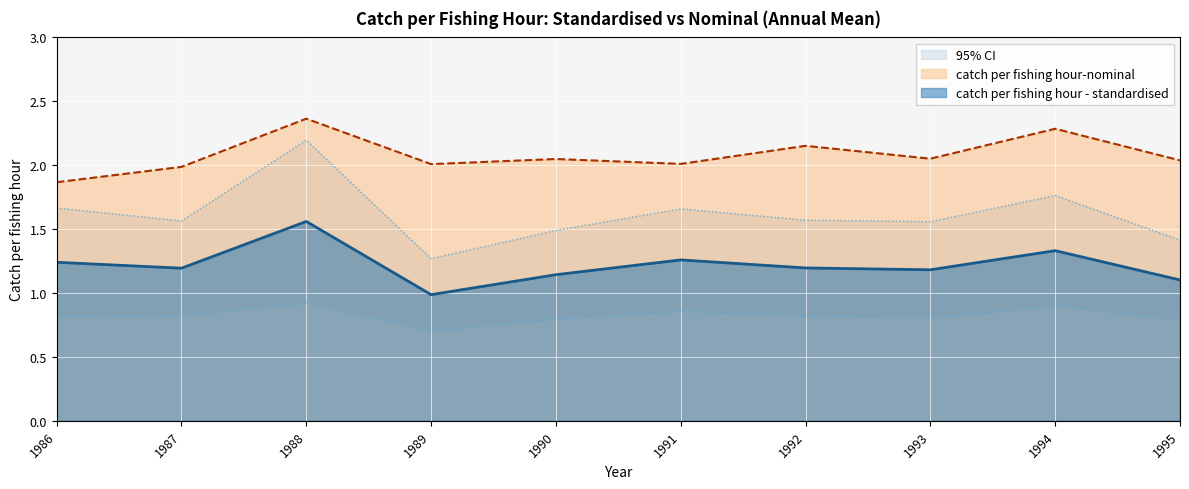

The value of catch per fishing hour-nominal at 1991 is 2.0. True or false?

True